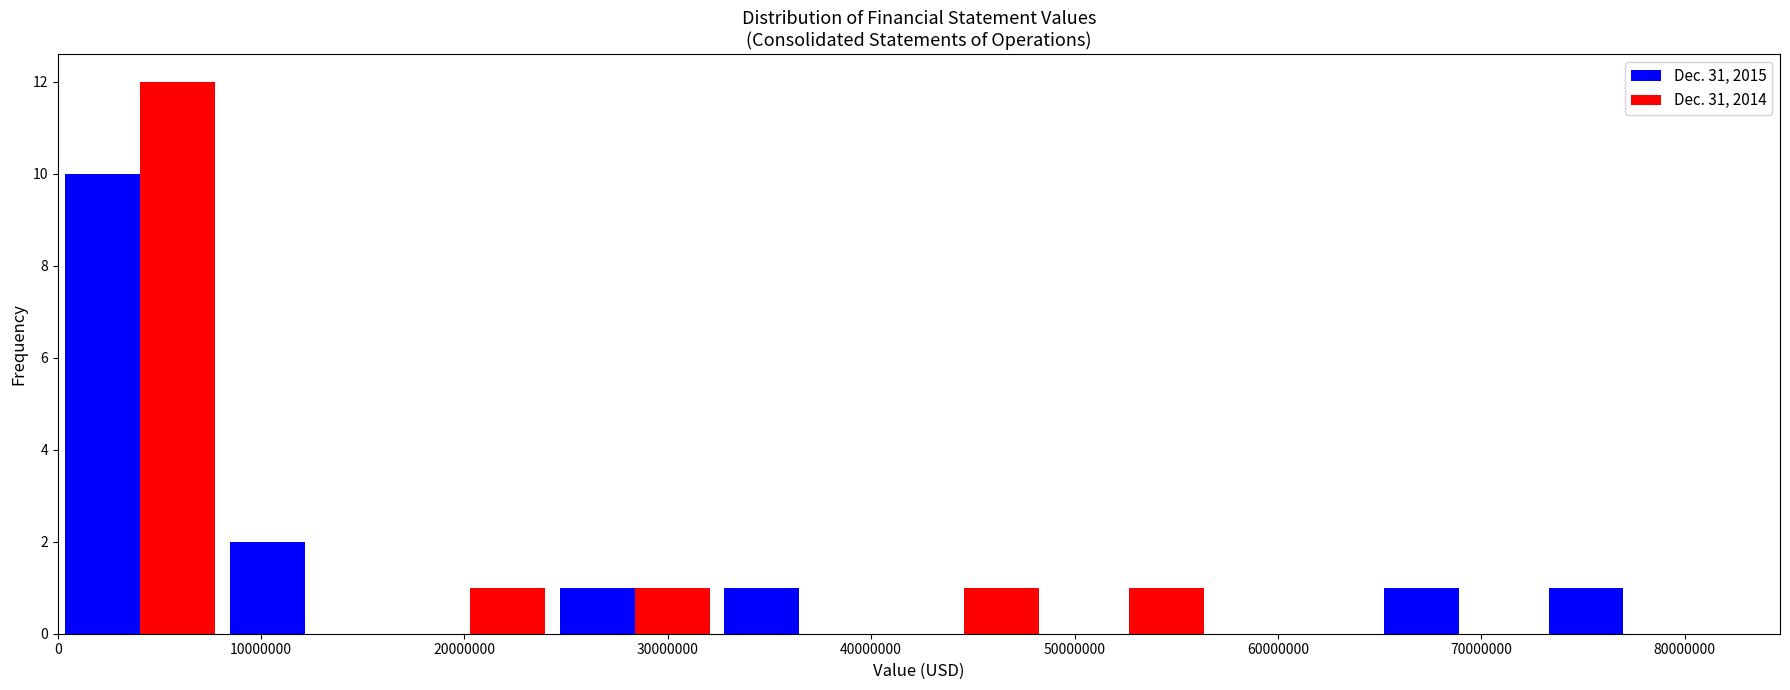

Reading left to right, transcribe this chart: for each range on the x-axis, give the height of each series' bar. Neither the bar edges nor the heights are printed on the chart, so give them approximately, as read against the axes.

0 to 8000000: Dec. 31, 2015=10	Dec. 31, 2014=12
8000000 to 16000000: Dec. 31, 2015=2	Dec. 31, 2014=0
16000000 to 24000000: Dec. 31, 2015=0	Dec. 31, 2014=1
24000000 to 32000000: Dec. 31, 2015=1	Dec. 31, 2014=1
32000000 to 41000000: Dec. 31, 2015=1	Dec. 31, 2014=0
41000000 to 49000000: Dec. 31, 2015=0	Dec. 31, 2014=1
49000000 to 57000000: Dec. 31, 2015=0	Dec. 31, 2014=1
57000000 to 65000000: Dec. 31, 2015=0	Dec. 31, 2014=0
65000000 to 73000000: Dec. 31, 2015=1	Dec. 31, 2014=0
73000000 to 81000000: Dec. 31, 2015=1	Dec. 31, 2014=0